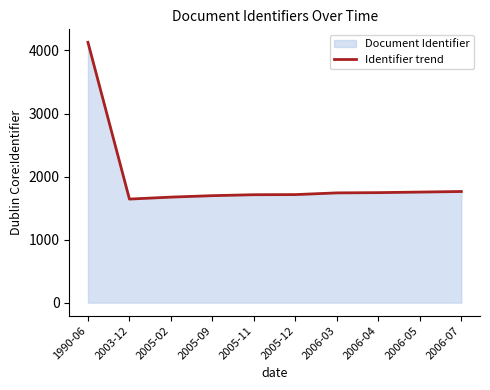

Reading left to right, list all the values displayed in this chart.

4129	1643	1674	1697	1712	1714	1741	1745	1754	1763